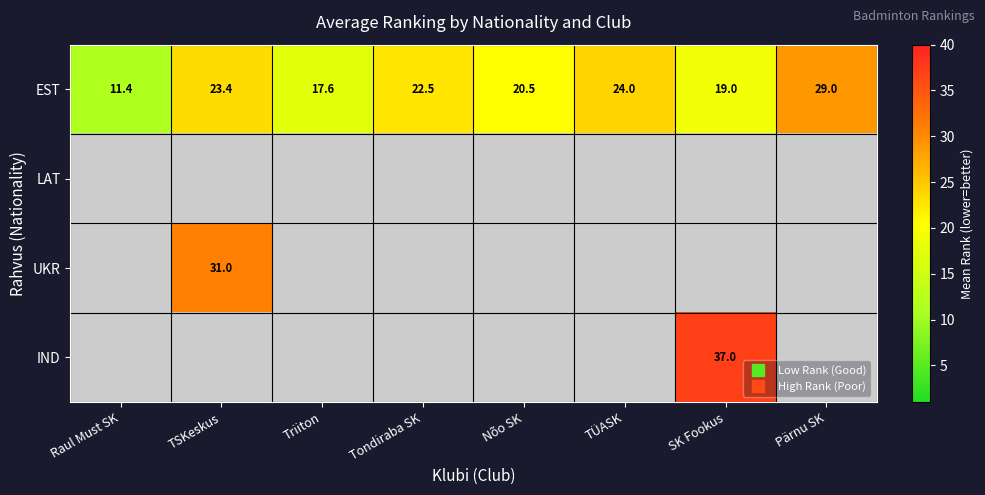

Is the value of EST at Raul Must SK greater than the value of UKR at Triiton?

No